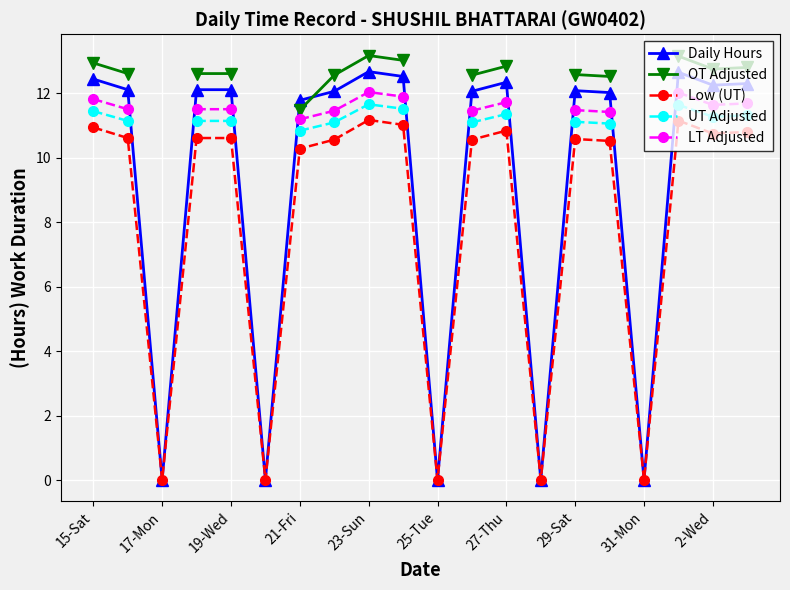

In Low (UT), how many points are higher than both neighbors (excluding endpoints)?

4